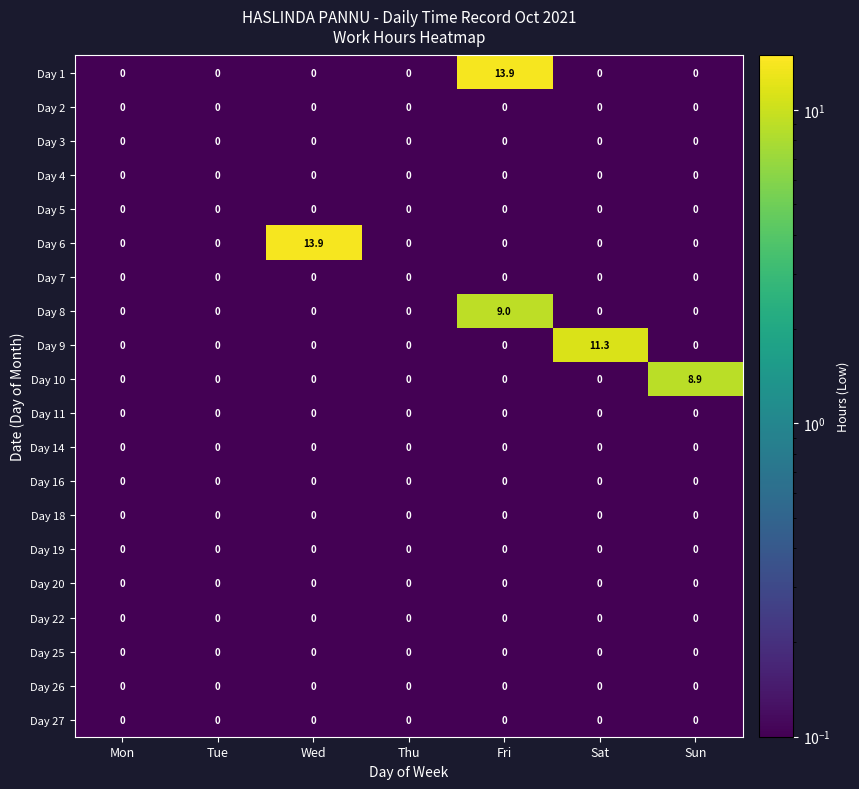

What is the maximum value for Day 10?

8.9